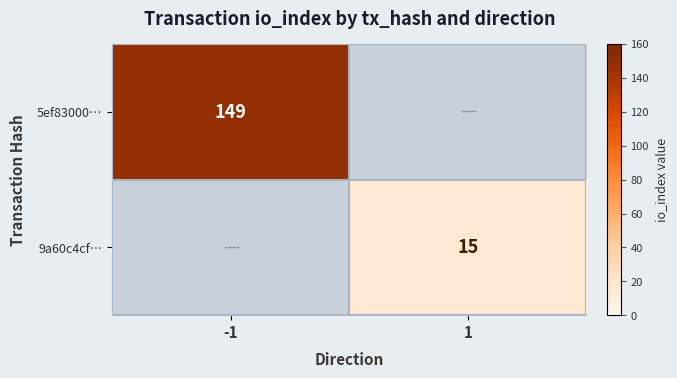

At how many categories does at least one series exceed 29?

1